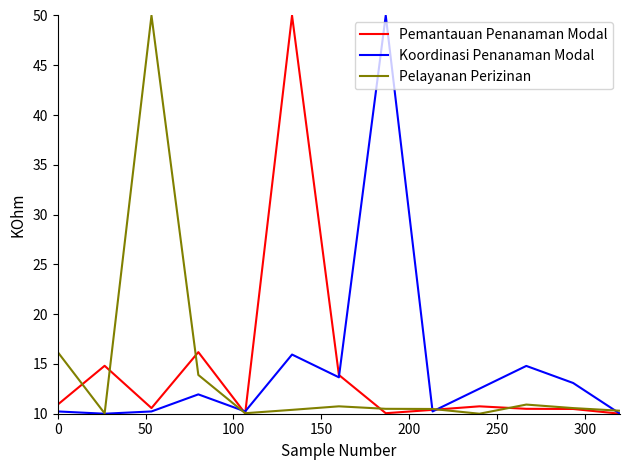

What is the smallest value displayed?

10.0